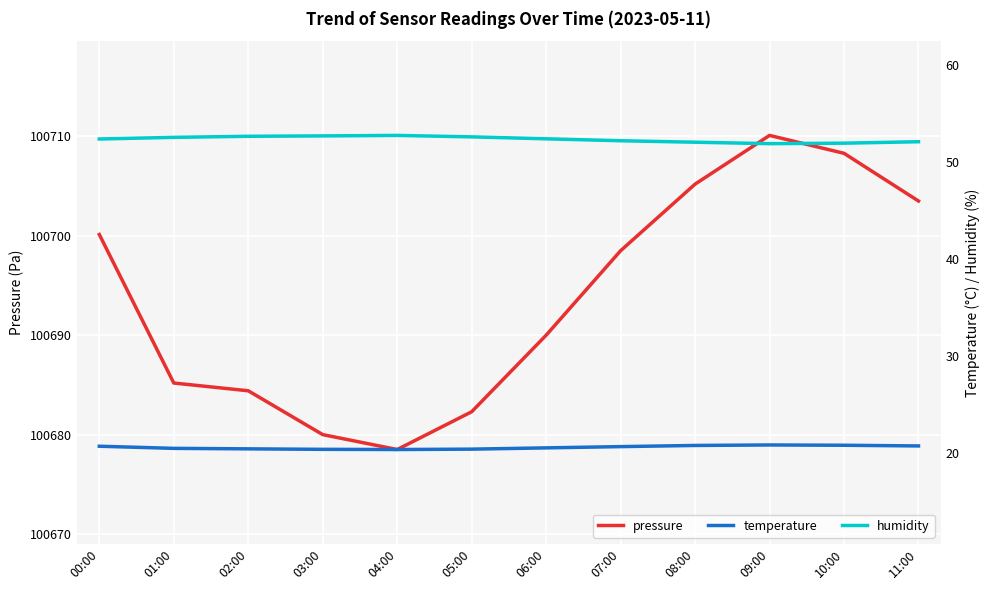

What is the value of the pressure point at the 8th from the left?

100698.5